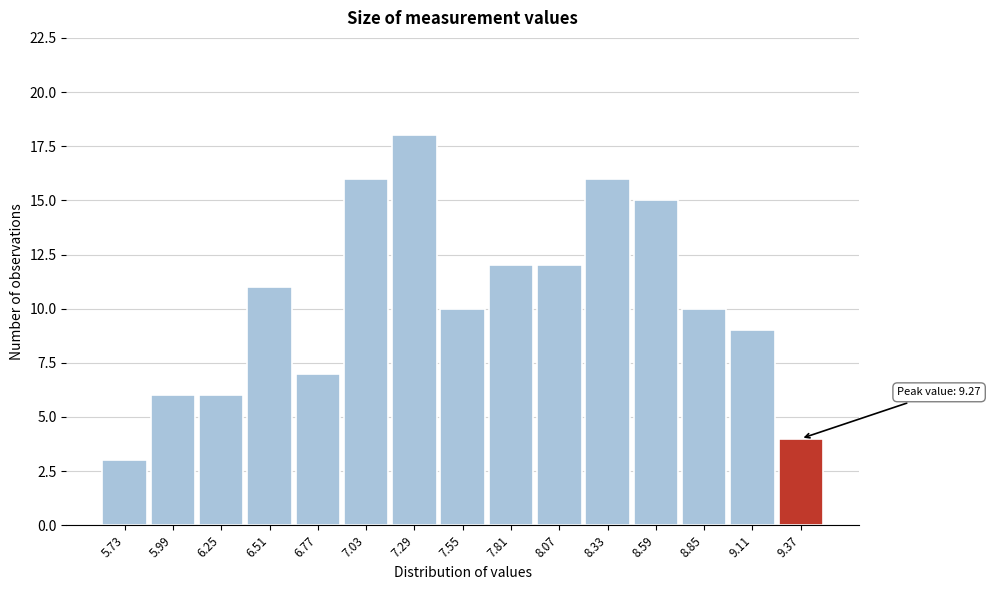

Which range on the x-axis has the tallest bar?

7.16 to 7.42